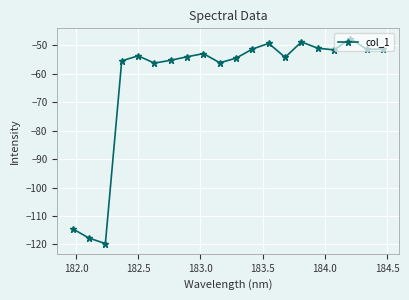

What is the greatest value displayed?

-47.6